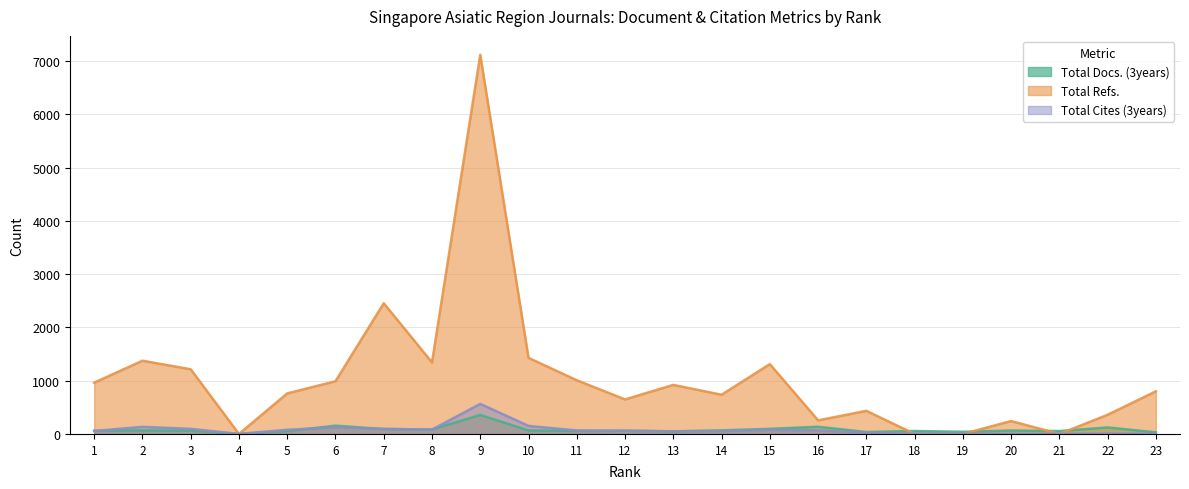

True or false: Total Refs. has more than 1 points higher than both neighbors.

True